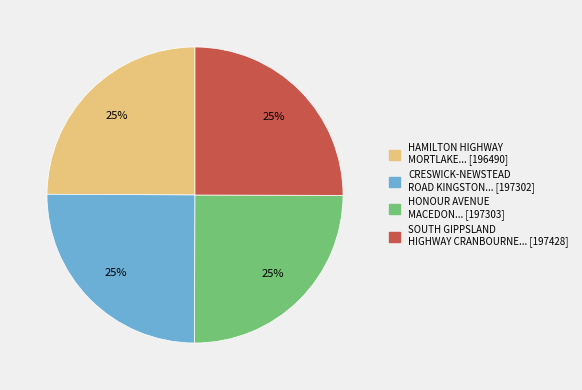

Is there any slice that represents more than half of the pie?

No